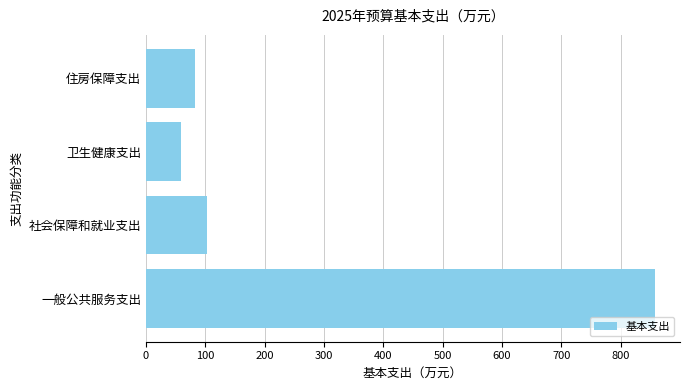

What is the approximate value at 住房保障支出?

83.0